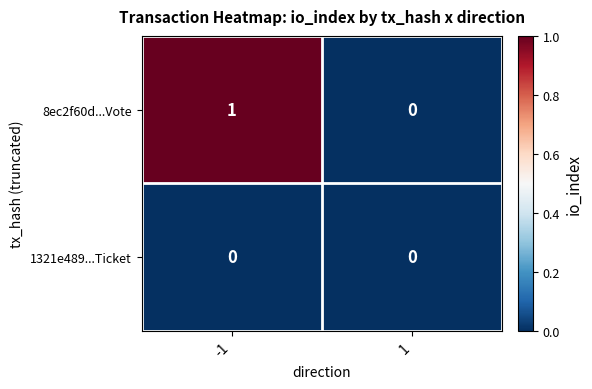

Reading left to right, what are all the values shown in this chart?

8ec2f60d...Vote: -1=1	1=0
1321e489...Ticket: -1=0	1=0